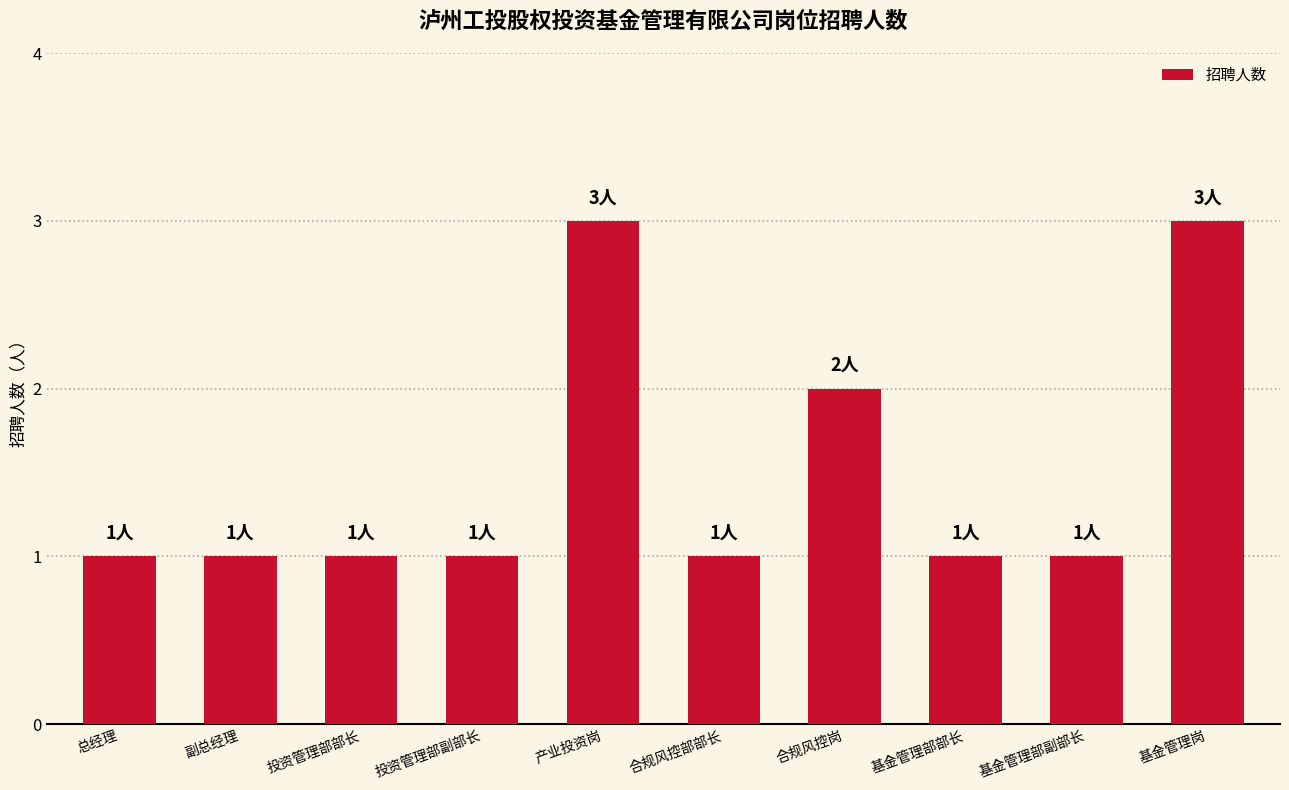

What is the greatest value displayed?

3